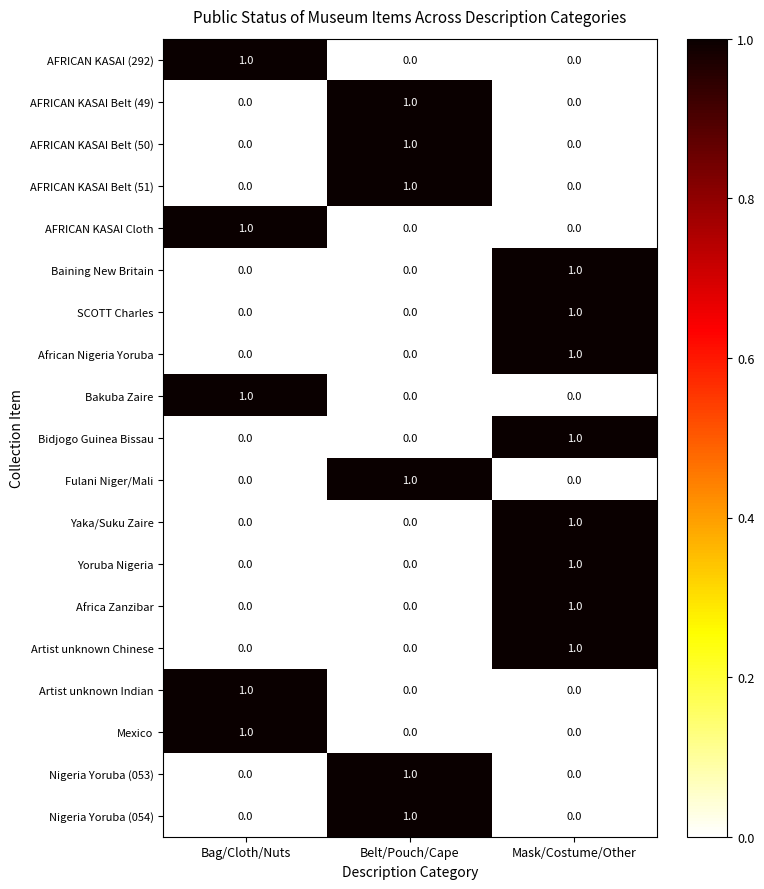

Is it true that AFRICAN KASAI Belt (49) equals 0 at Bag/Cloth/Nuts?

True